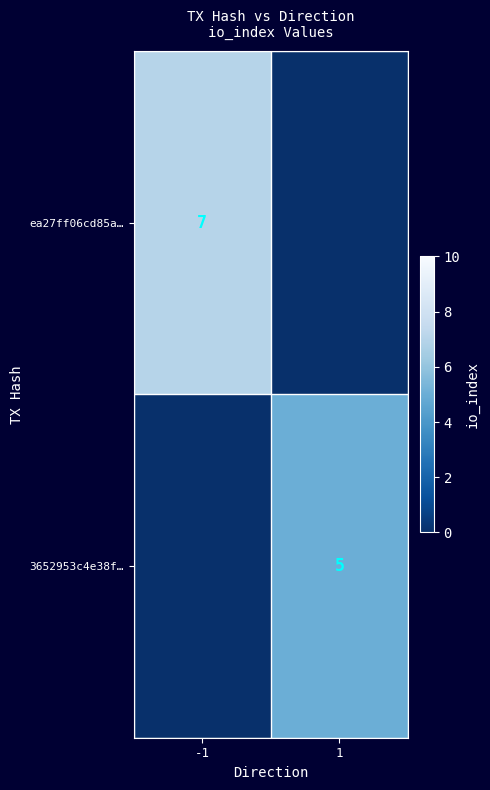

True or false: ea27ff06cd85a… has a value of 4 at -1.

False